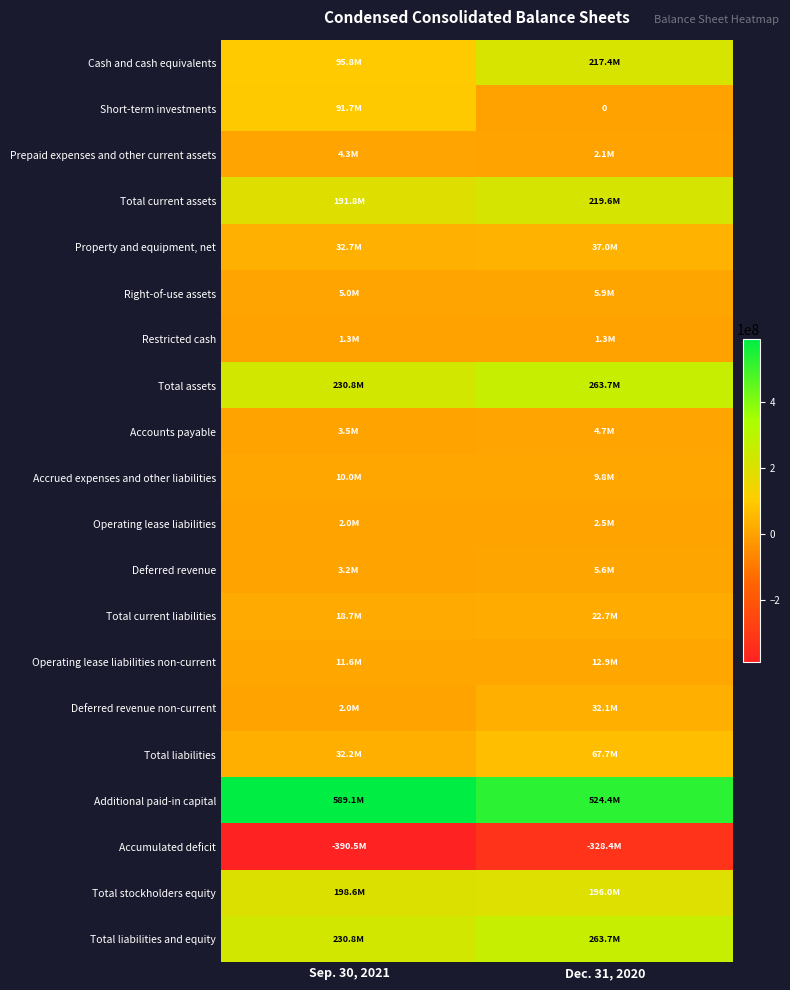

At which label does Prepaid expenses and other current assets reach its peak?

Sep. 30, 2021